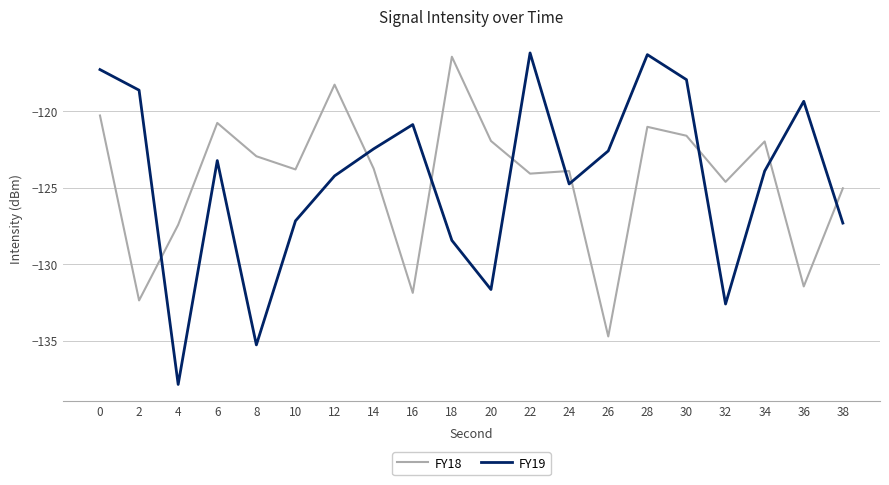

The value of FY18 at 22 is -124.1. True or false?

True